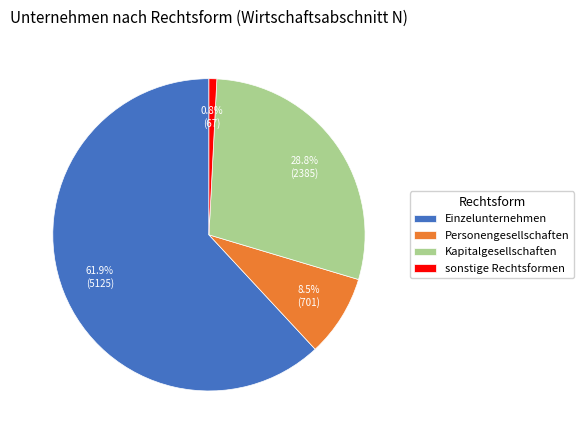

To the nearest percent, what is the average slice percentage?

25%